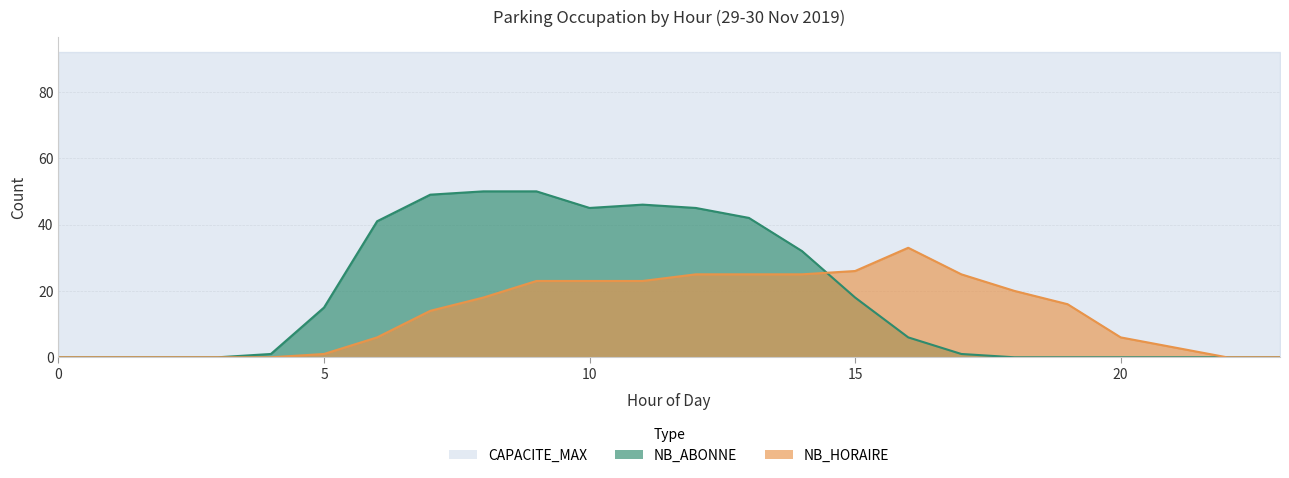

What is the sum of the NB_ABONNE values at 3 and 16?

6